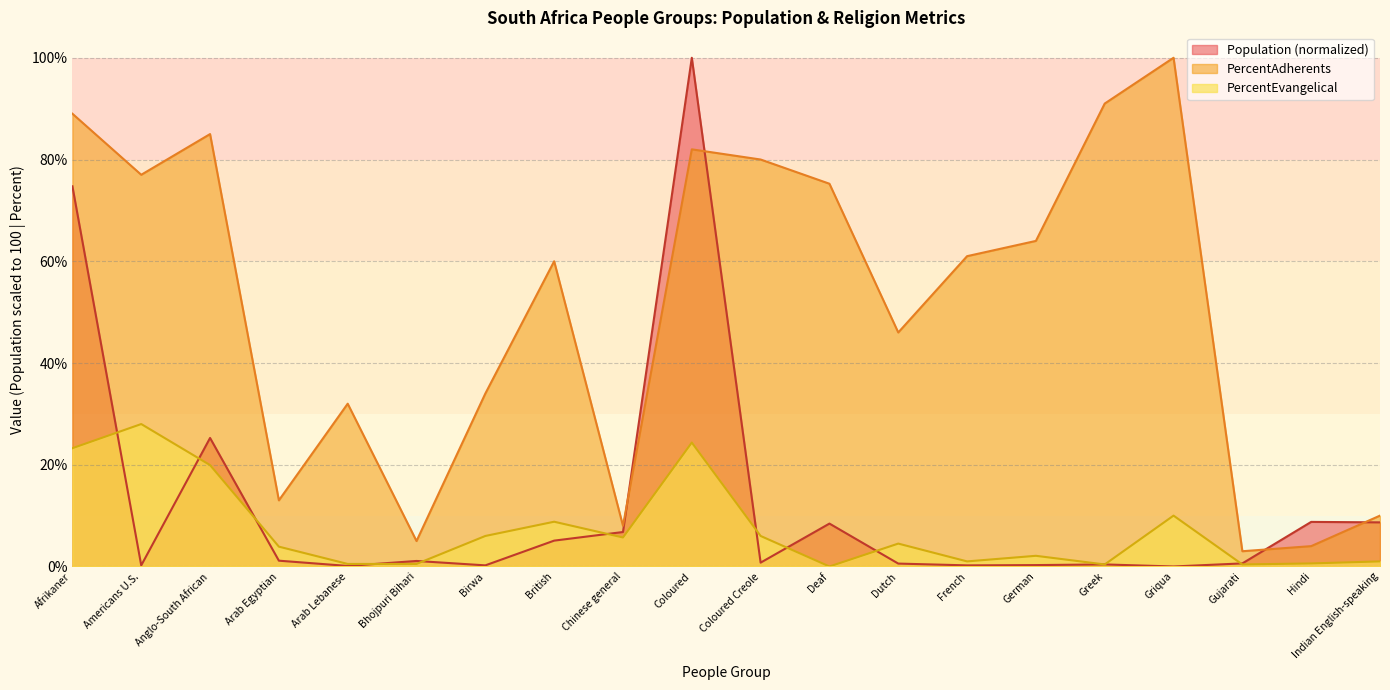

After their last crossing, which series has the higher values: Population or PercentEvangelical?

Population